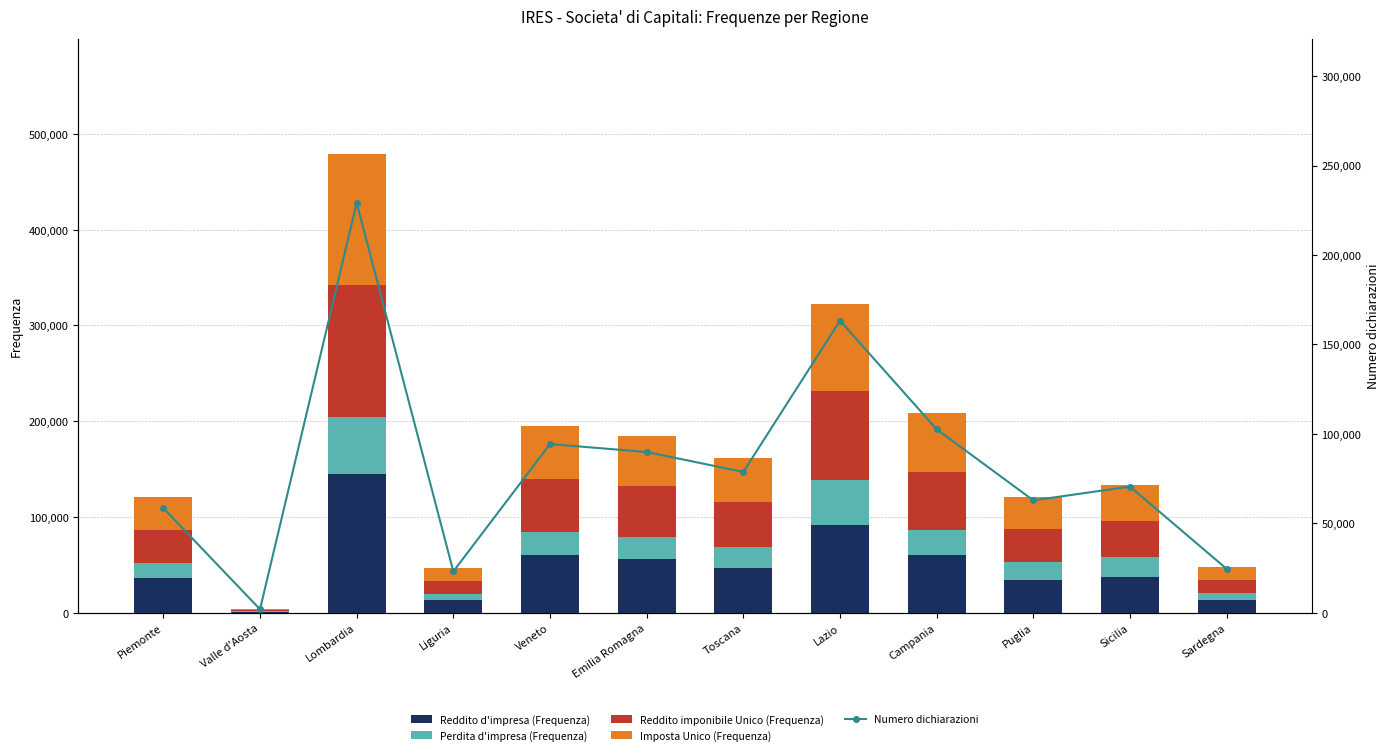

Rank the categories by Reddito d'impresa (Frequenza) value from lowest to highest.

Valle d'Aosta, Liguria, Sardegna, Puglia, Piemonte, Sicilia, Toscana, Emilia Romagna, Veneto, Campania, Lazio, Lombardia